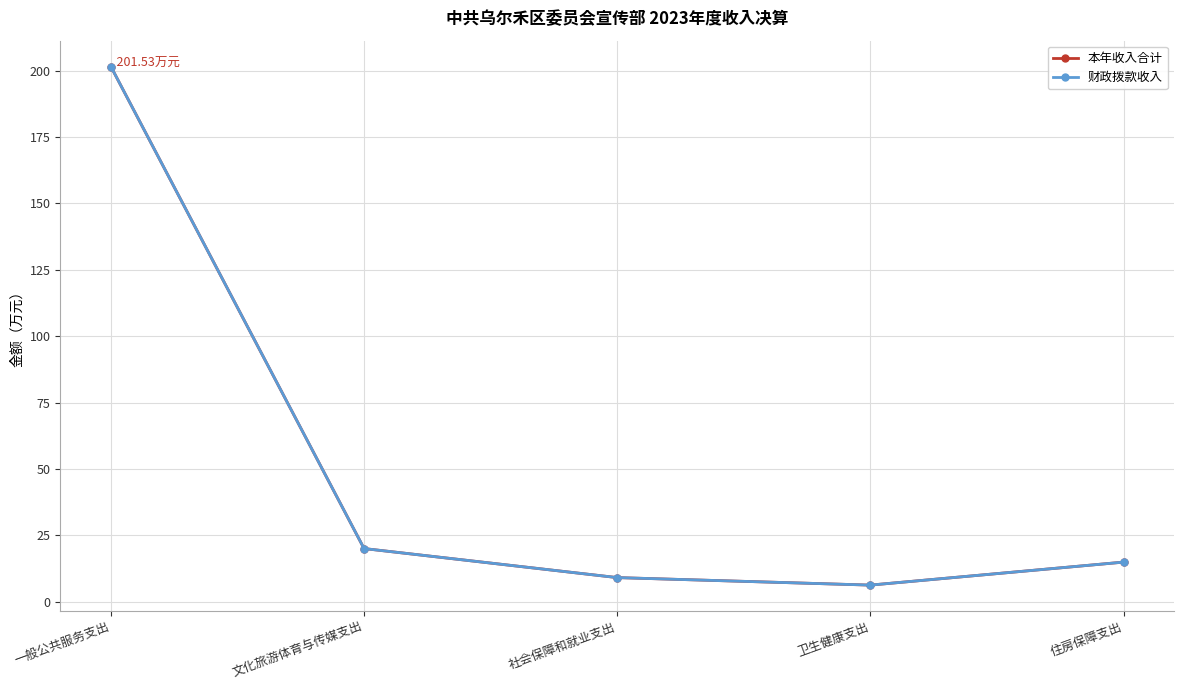

What is the label of the 5th point from the left?

住房保障支出